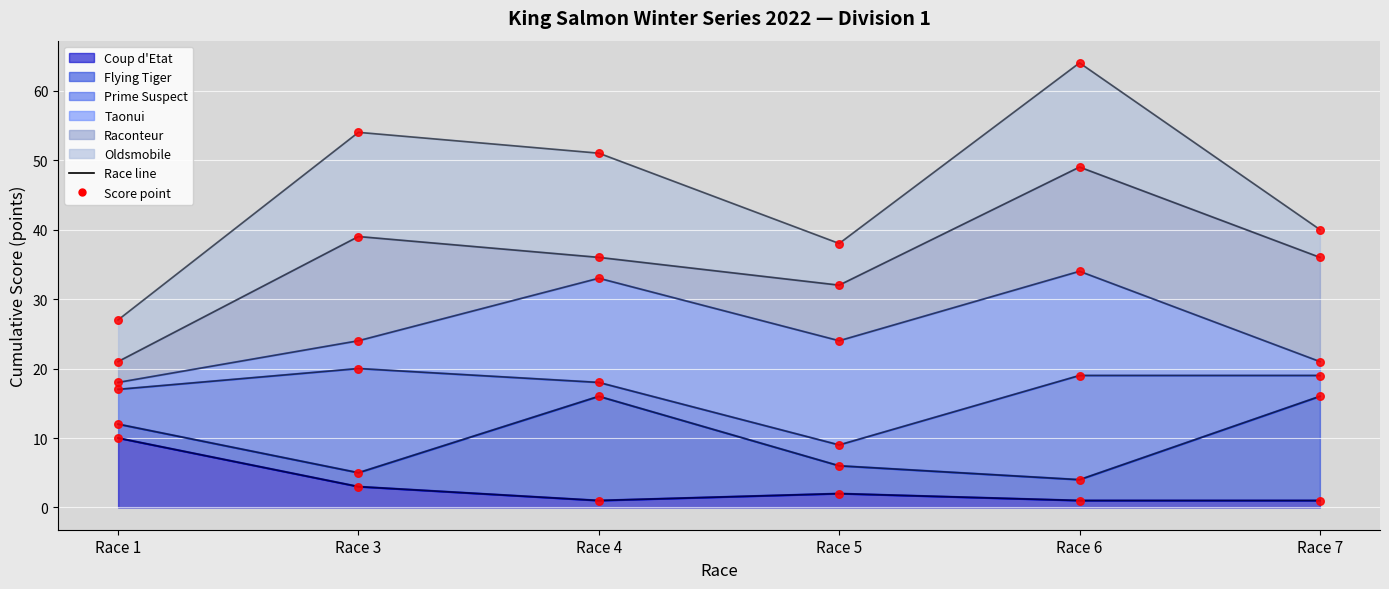

Approximately how many times larger is the value at Race 4 compared to Race 6?

1.0